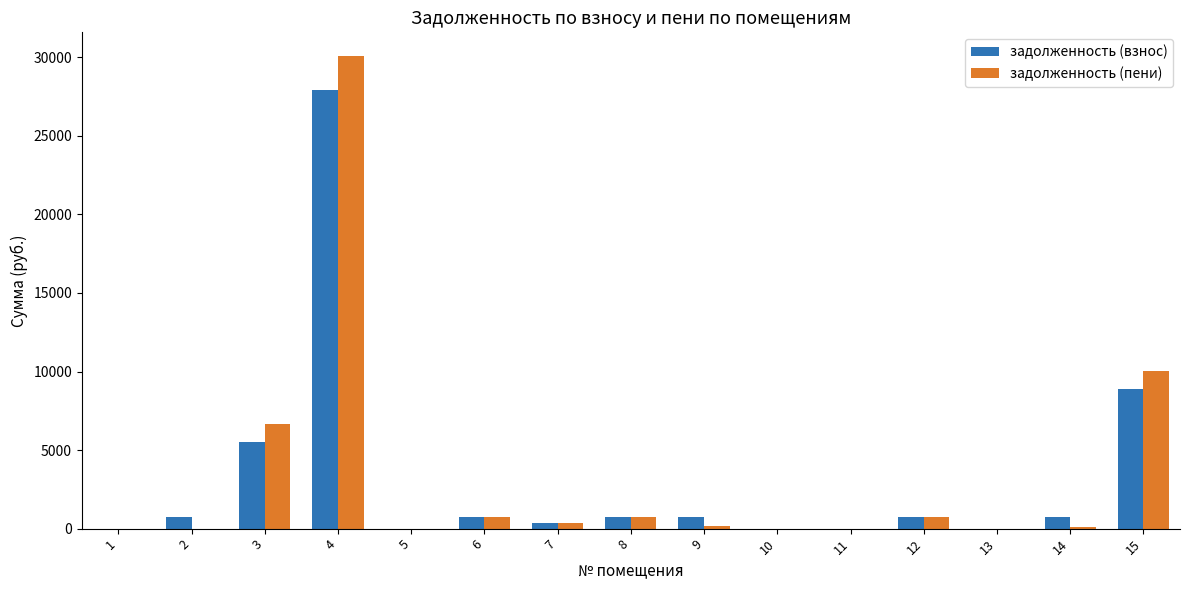

The value of задолженность (взнос) at 11 is 0.0. True or false?

True